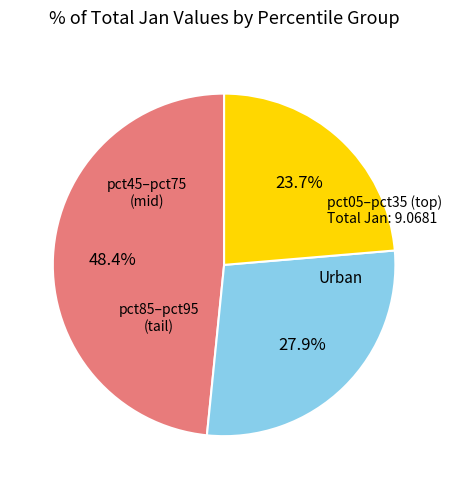

Is there any slice that represents more than half of the pie?

No